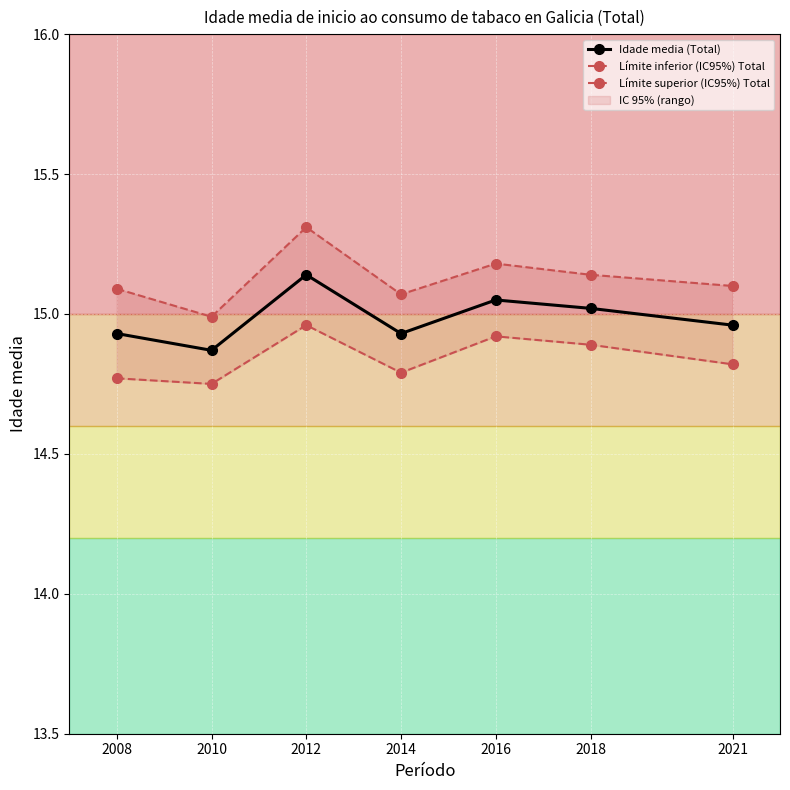

What is the sum of the Límite superior (IC95%) Total values at 2016 and 2012?

30.5